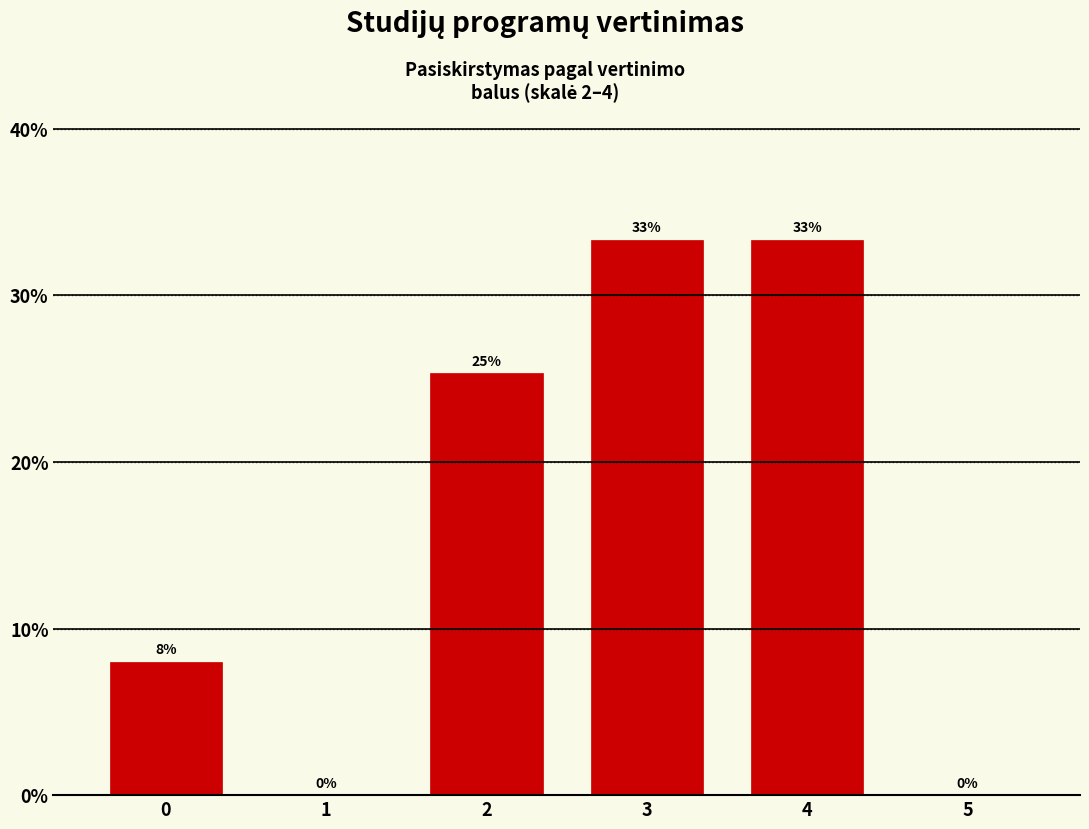

Which has a higher value, 4 or 0?

4